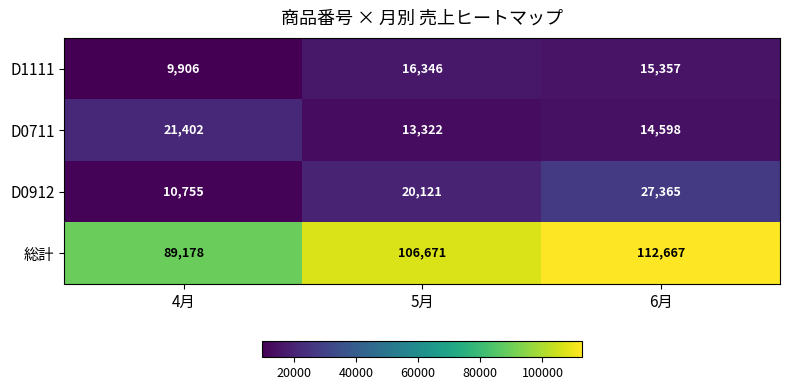

Count the number of data series in this chart.

4